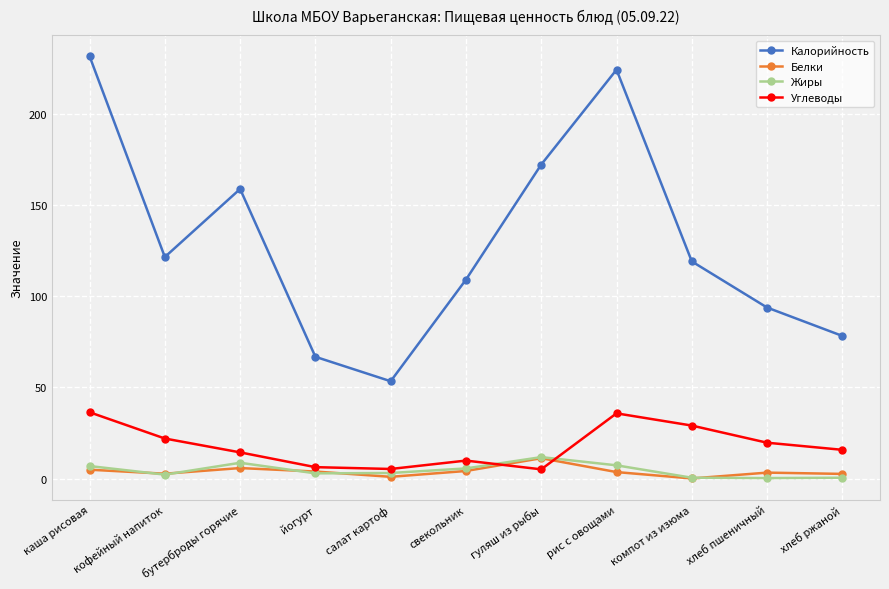

Count the number of categories in the chart.

11